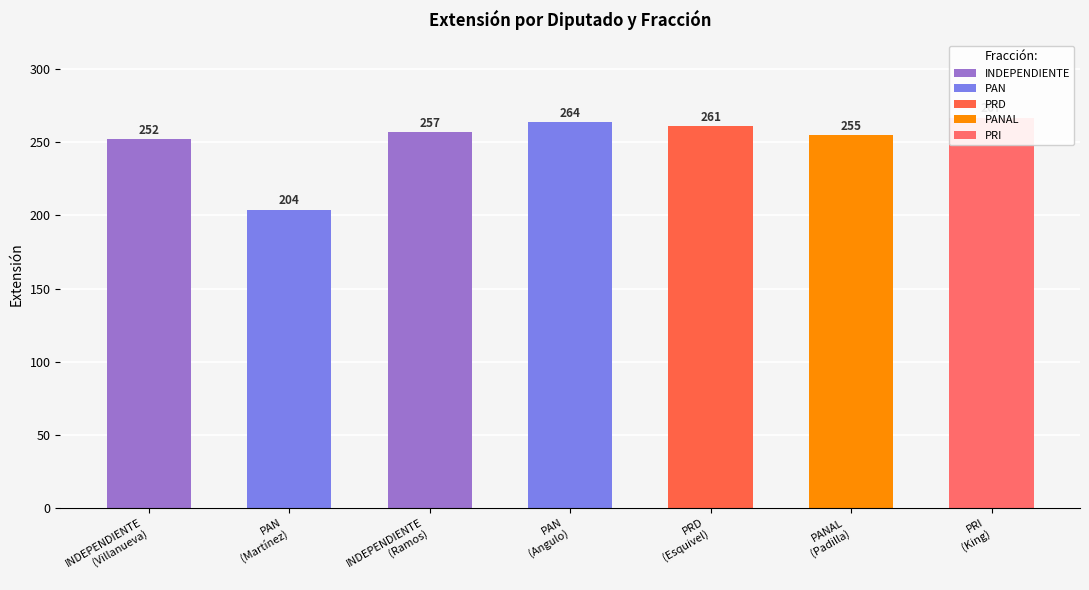

The chart shows a value of 267 at PRI
(King). True or false?

True